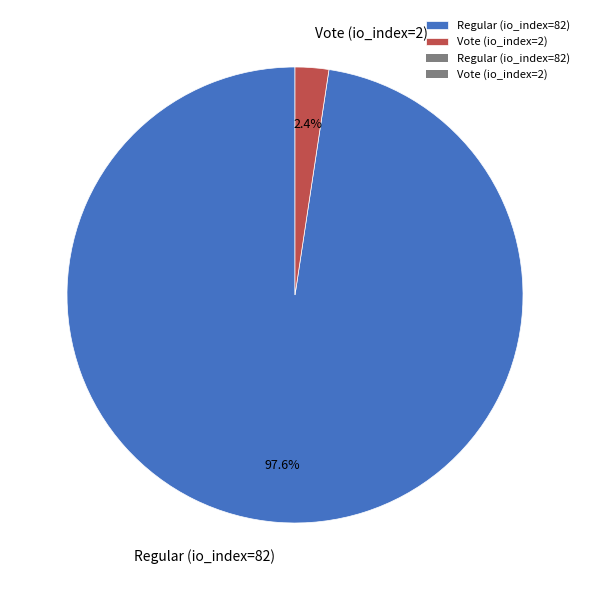

Is it true that Regular (io_index=82) is 98% of the pie?

True